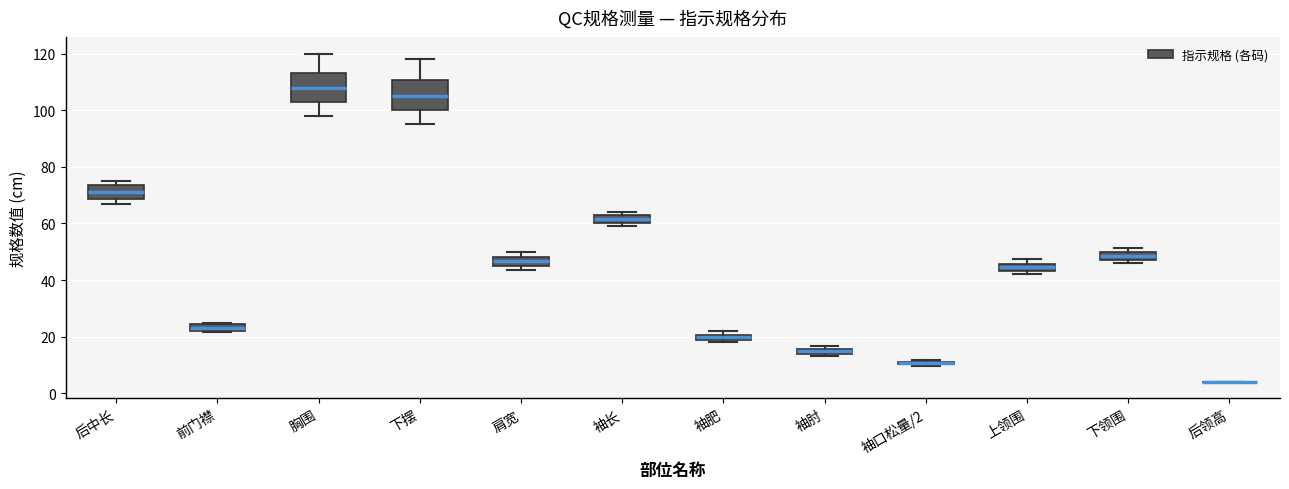

Where is the lower edge of the box for 袖口松量/2 on the y-axis? The values are not printed on the chart, so give them approximately, as read against the axis.

10